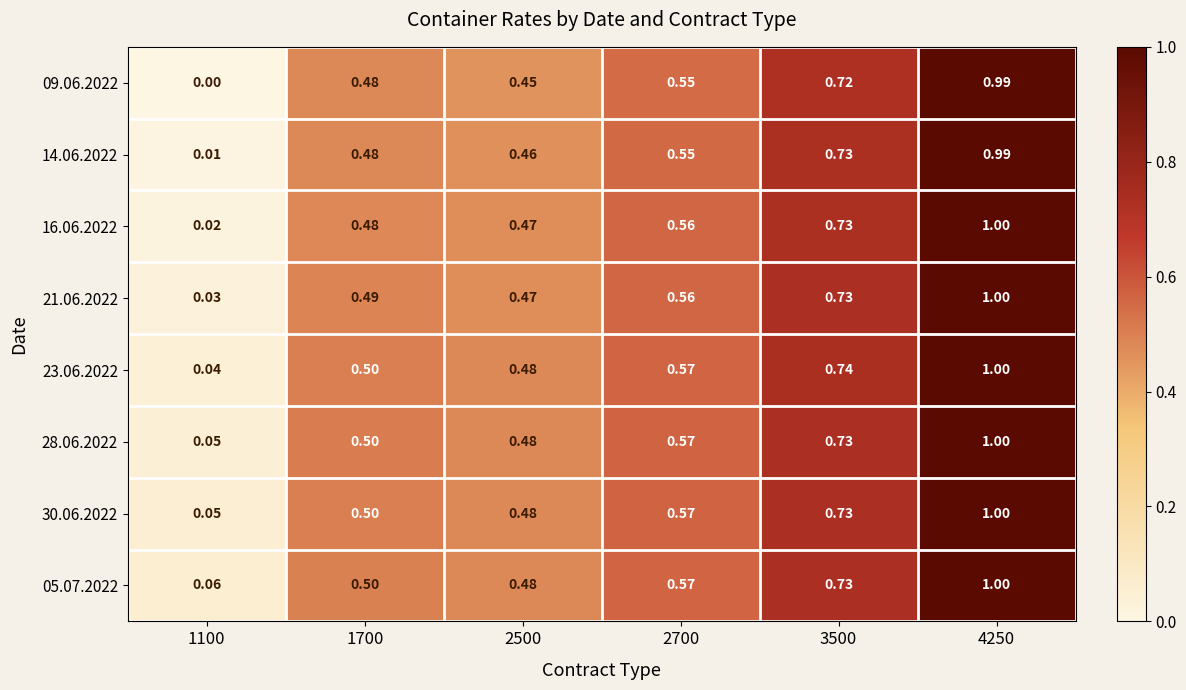

Is the value of 09.06.2022 at 4250 greater than the value of 14.06.2022 at 2500?

Yes